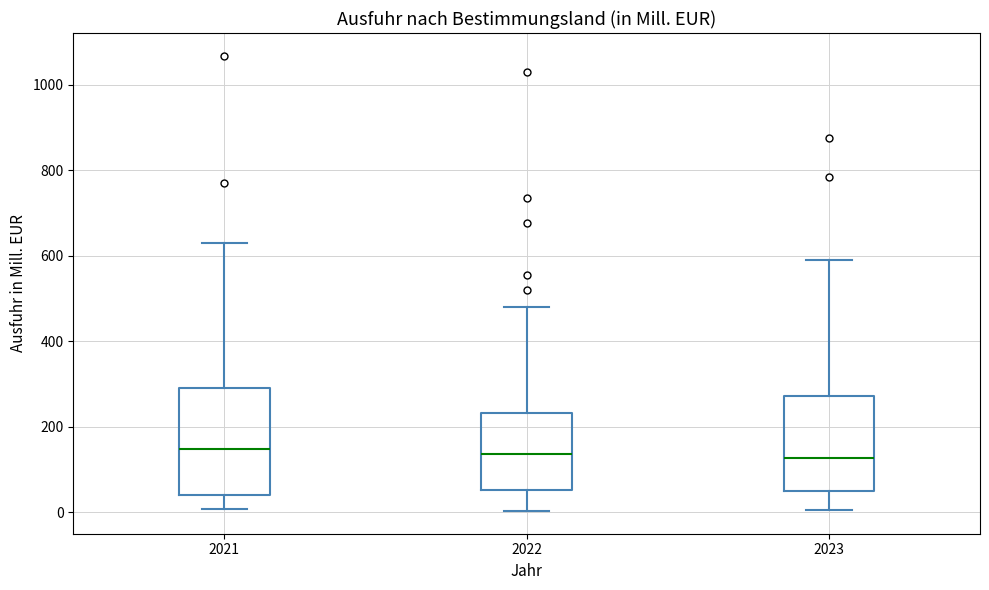

Reading left to right, read every box against the y-axis: the position of its median line, the range the box covers, and the ends of its whiskers. The values are not printed on the chart, so give them approximately, as read against the axis.

2021: median 140, box 40 to 300, whiskers 0 to 620
2022: median 140, box 60 to 240, whiskers 0 to 480
2023: median 120, box 60 to 280, whiskers 0 to 600